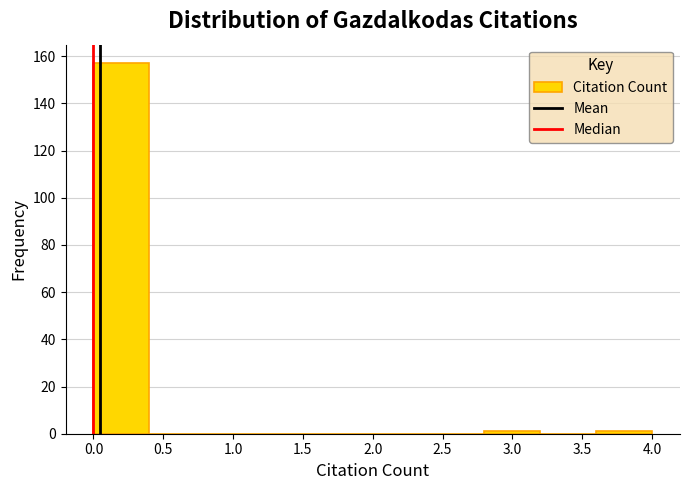

Reading left to right, list every bar in this chart as the range it spans on the x-axis followed by its height. The values are not printed on the chart, so give them approximately, as read against the axis.

0.0 to 0.4: 158
0.4 to 0.8: 0
0.8 to 1.2: 0
1.2 to 1.6: 0
1.6 to 2.0: 0
2.0 to 2.4: 0
2.4 to 2.8: 0
2.8 to 3.2: under 2
3.2 to 3.6: 0
3.6 to 4.0: under 2